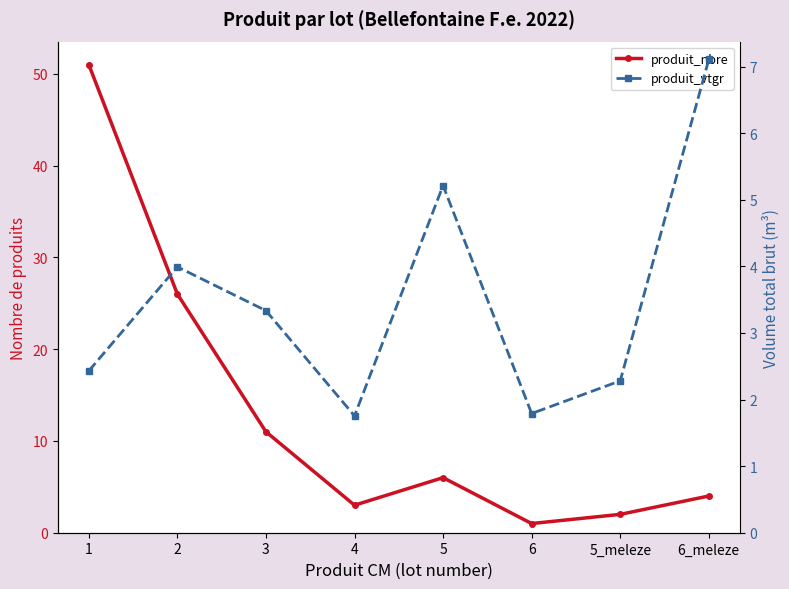

At which category does produit_vtgr reach its first local valley?

4